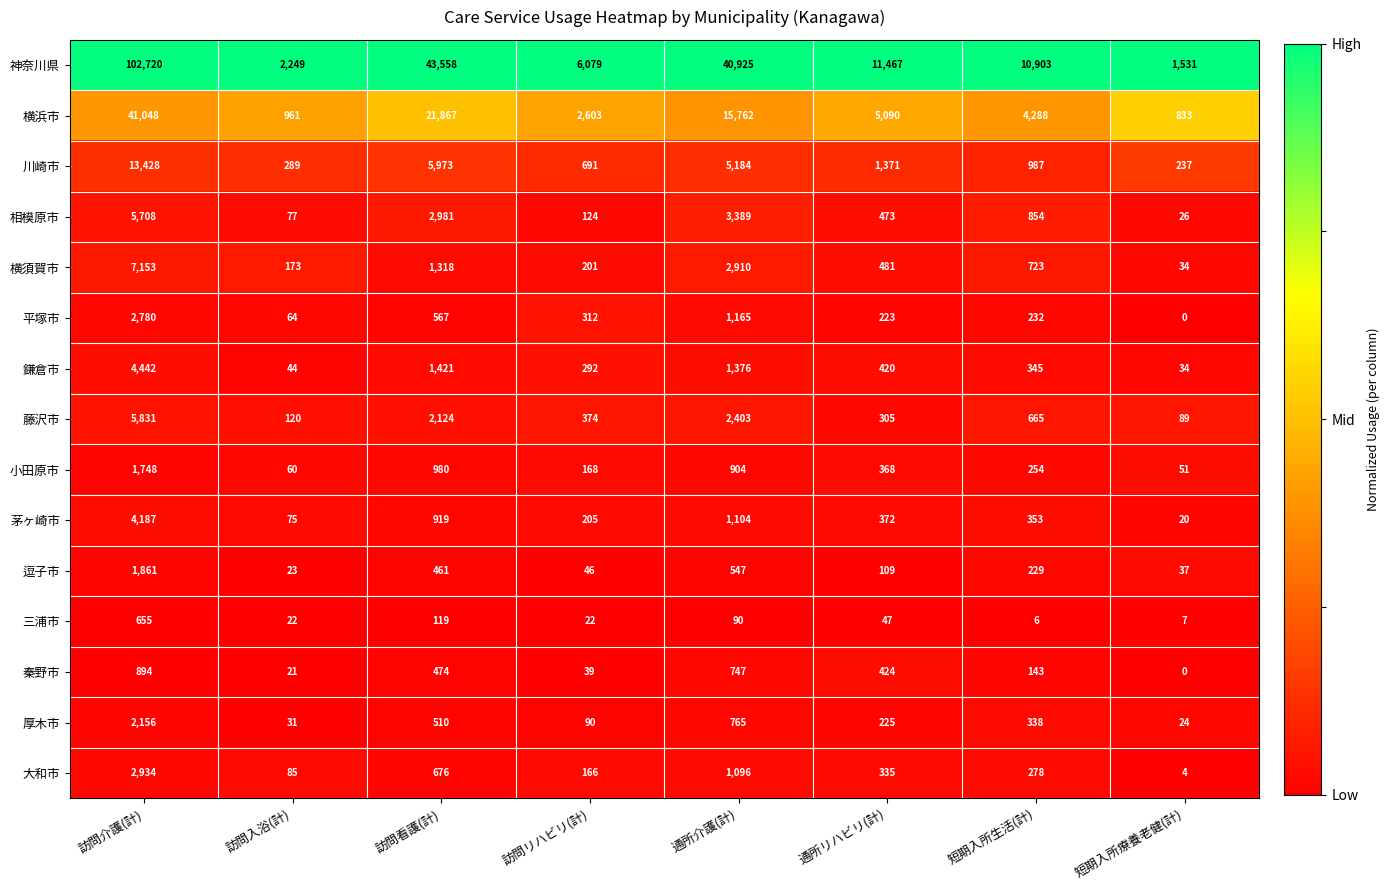

What is the difference between the maximum and minimum values in the 平塚市 series?

2780